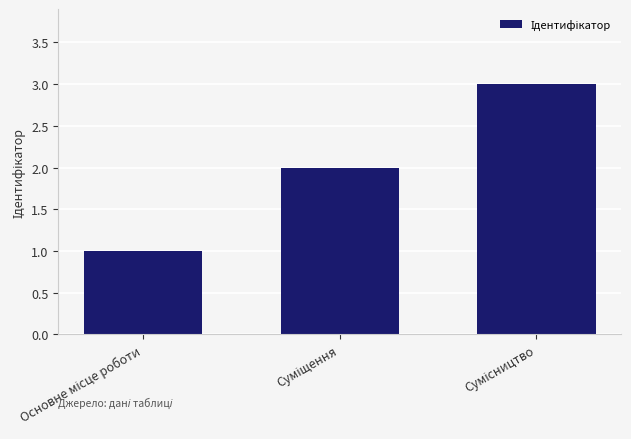

What is the greatest value displayed?

3